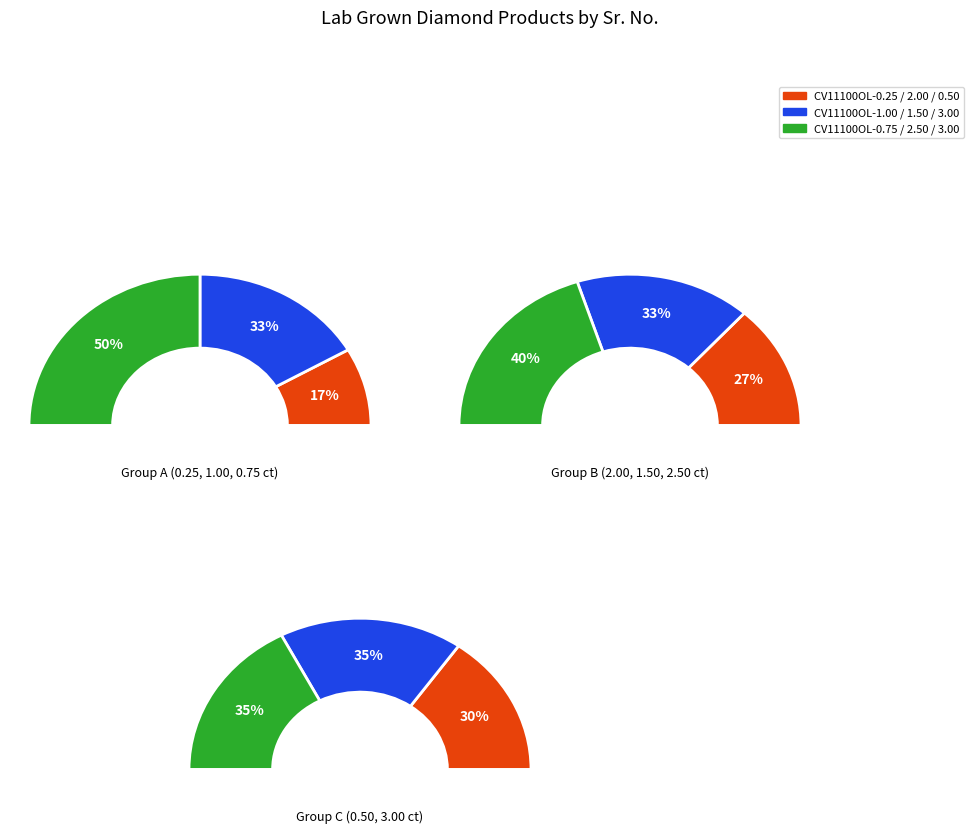

What percentage is the CV11100OL-2.50 slice, to the nearest percent?

17%